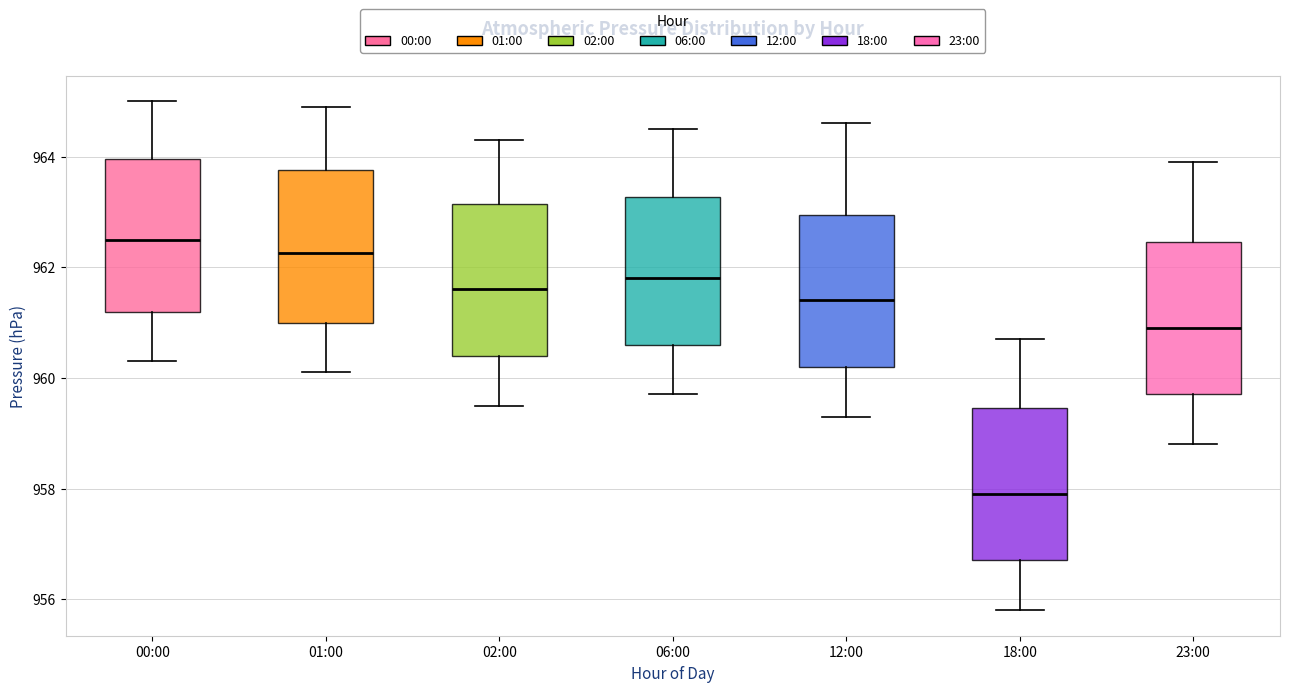

Which box has the highest median line?

00:00